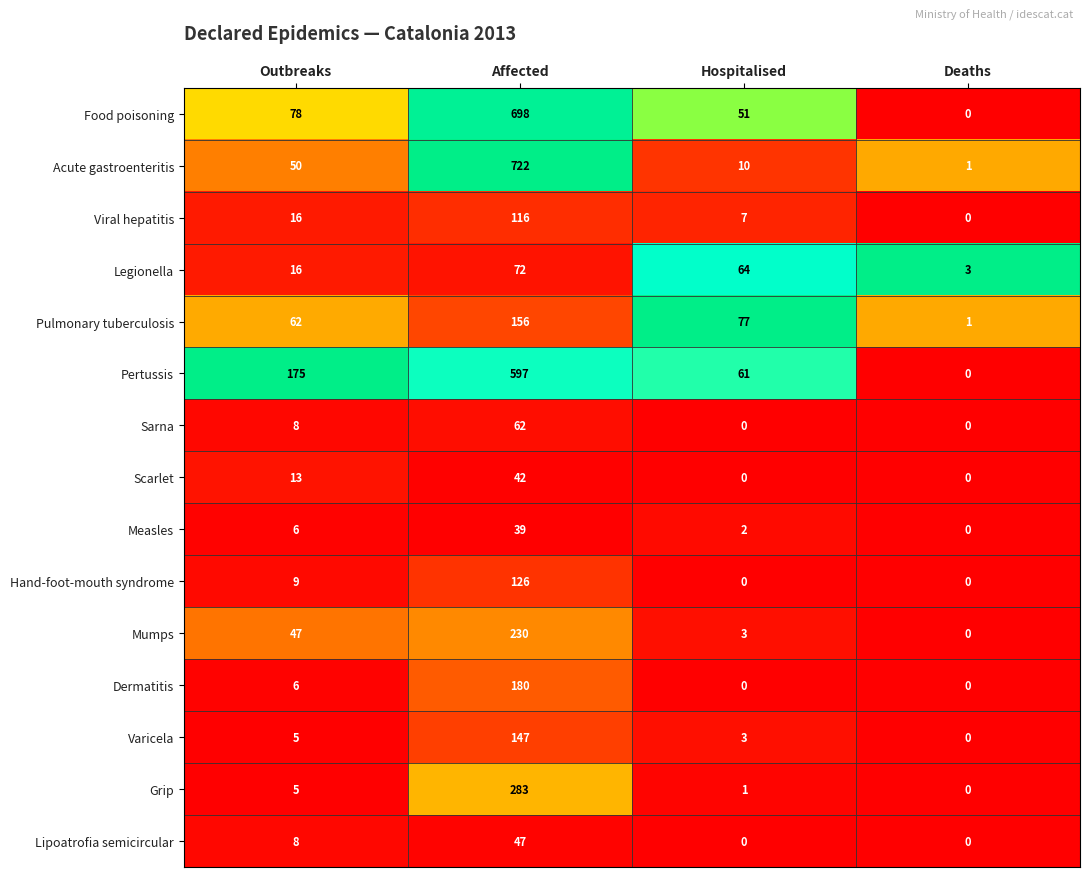

Is it true that Lipoatrofia semicircular equals 26 at Affected?

False